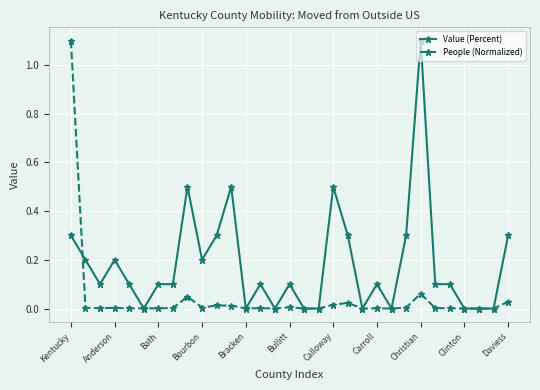

What is the highest value of the Value (Percent) series?

1.1